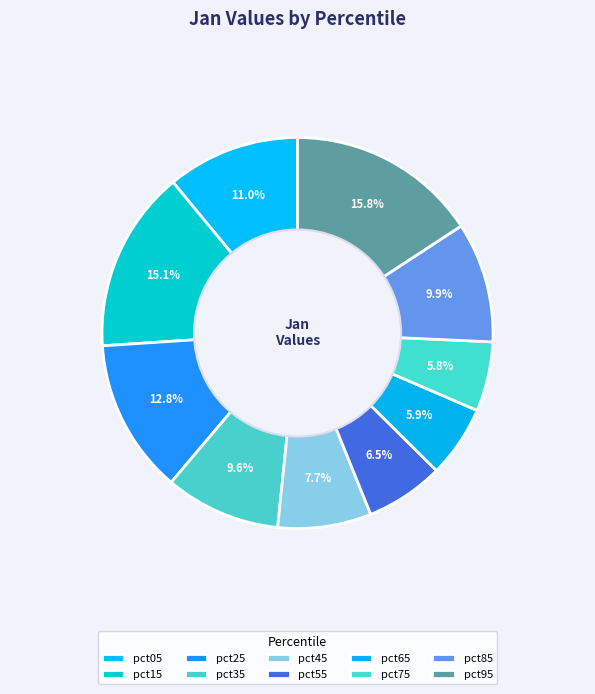

Count the number of slices in the pie.

10